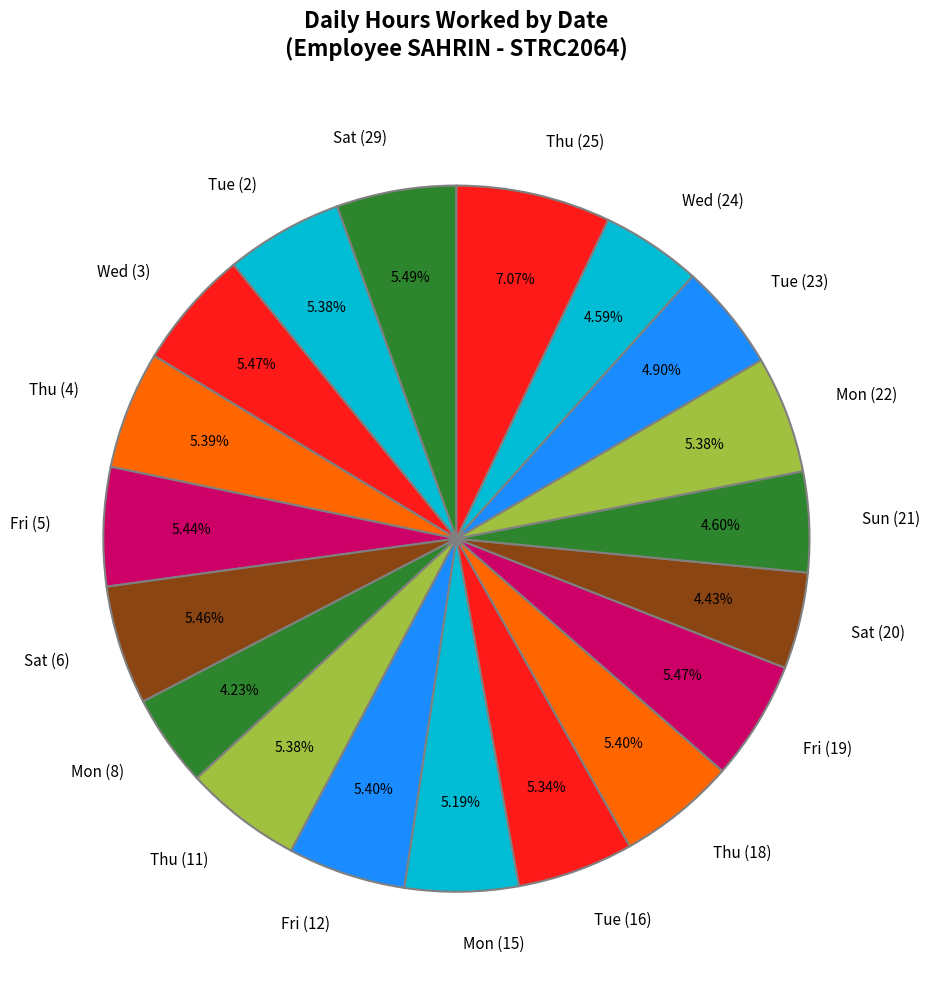

True or false: Thu (4) accounts for 11% of the total.

False